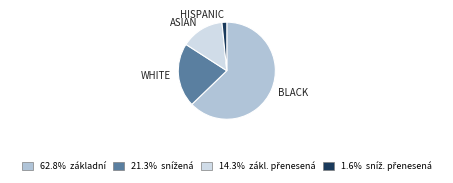

Is there any slice that represents more than half of the pie?

Yes